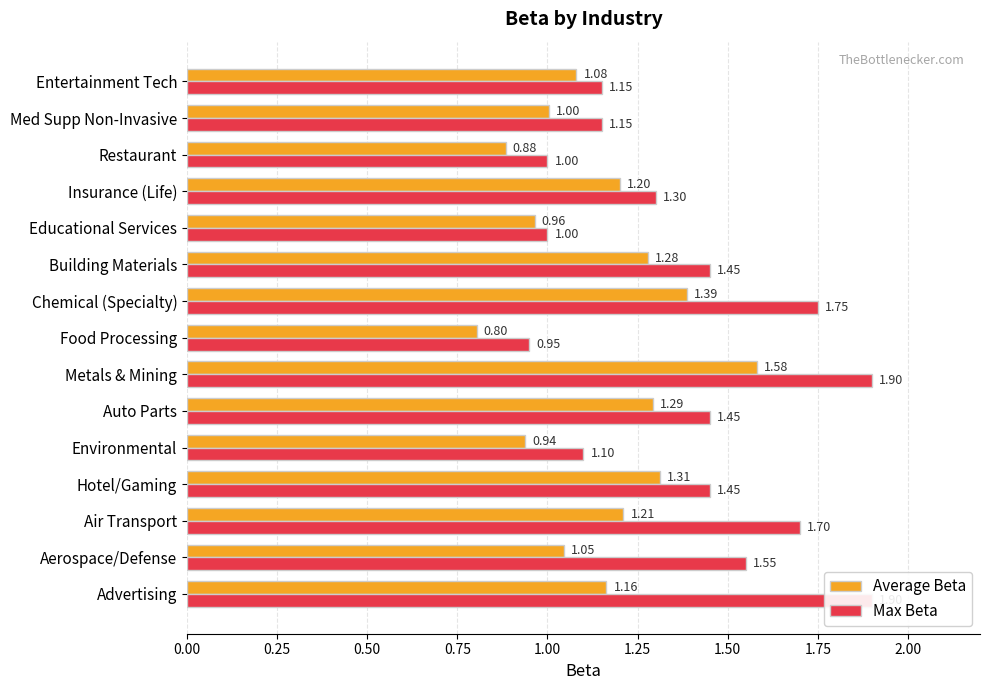

What is the difference between the second highest and second lowest values in the Average Beta series?

0.5